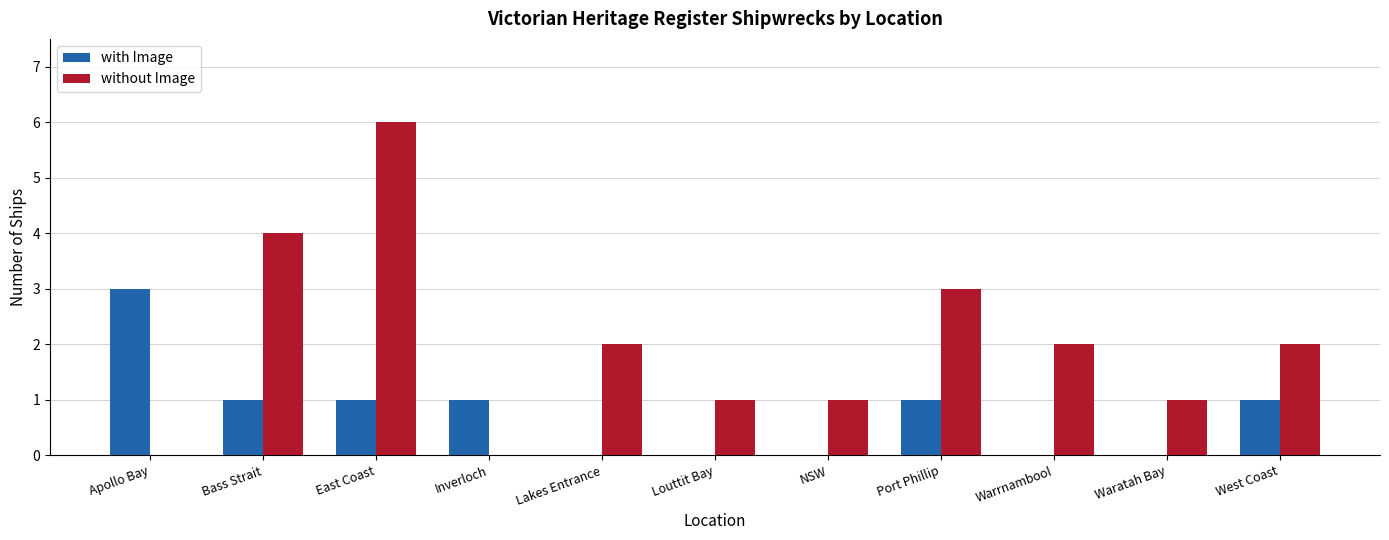

Between Warrnambool and Waratah Bay, which series saw the biggest shift?

without Image